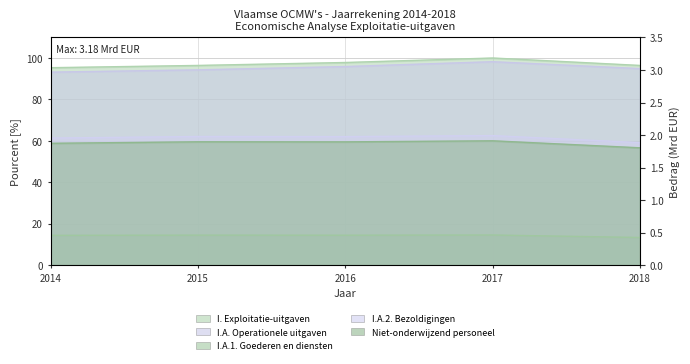

Reading left to right, extract all data points from this chart.

I. Exploitatie-uitgaven: 2014=95.3	2015=96.4	2016=97.8	2017=100.0	2018=96.4
I.A. Operationele uitgaven: 2014=93.2	2015=94.3	2016=95.9	2017=98.2	2018=94.9
I.A.1. Goederen en diensten: 2014=14.4	2015=14.5	2016=14.5	2017=14.6	2018=13.4
I.A.2. Bezoldigingen: 2014=61.4	2015=62.1	2016=62.1	2017=62.6	2018=59.2
Niet-onderwijzend personeel: 2014=58.8	2015=59.6	2016=59.5	2017=60.0	2018=56.7